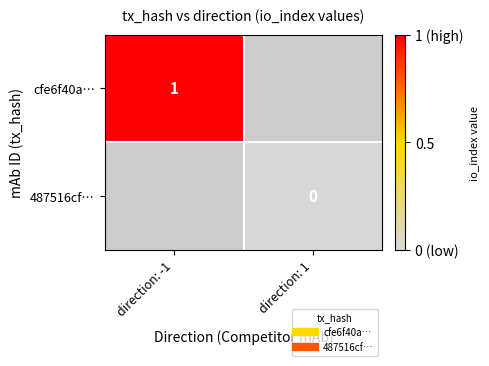

Is the value of cfe6f40a… at direction: -1 greater than the value of 487516cf… at direction: 1?

Yes